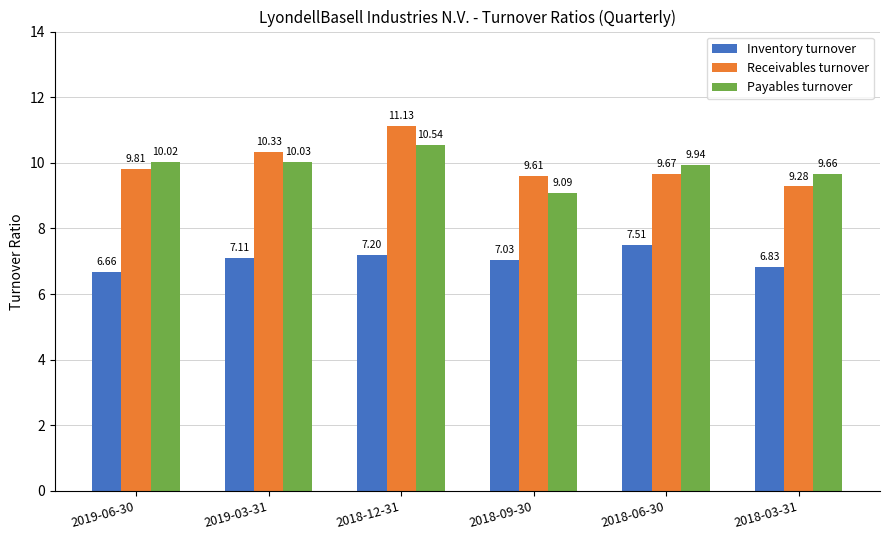

Which series has the widest spread of values?

Receivables turnover